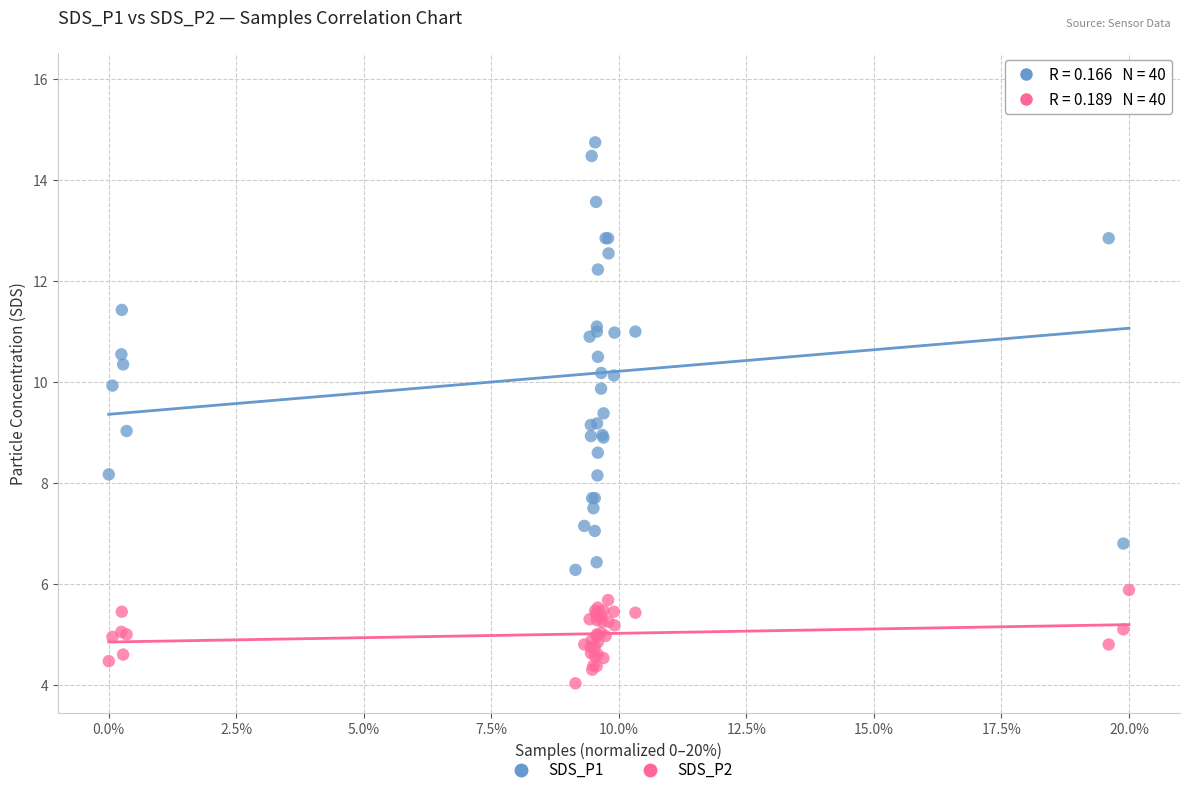

Which series has the largest Y range (max minus min)?

SDS_P1